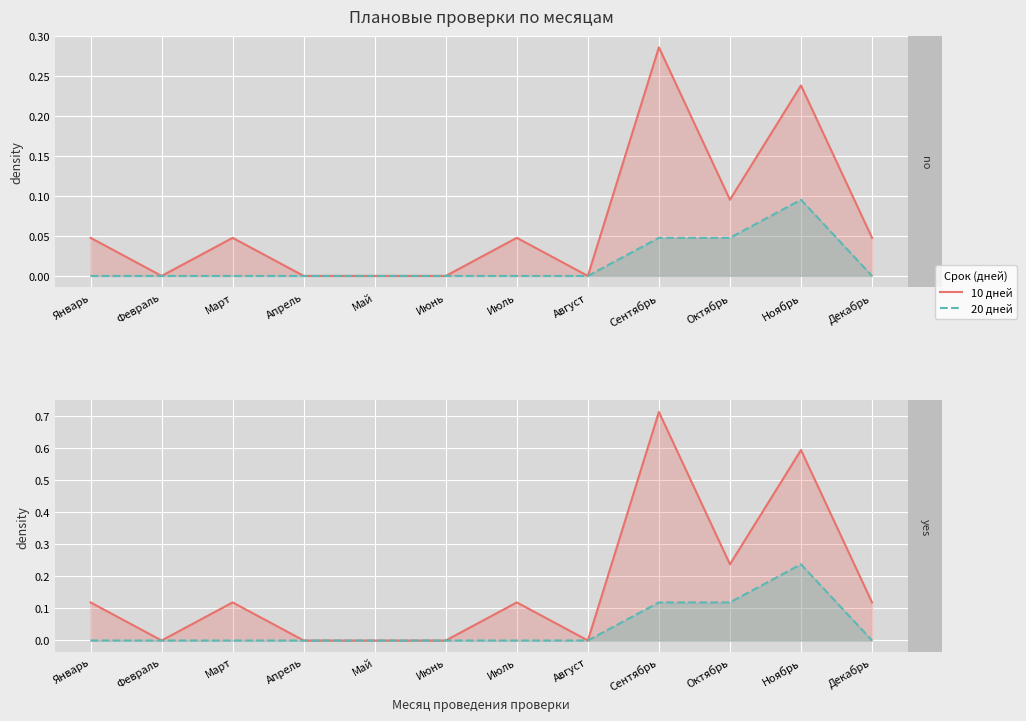

Which series has the largest range (max minus min)?

10 дней